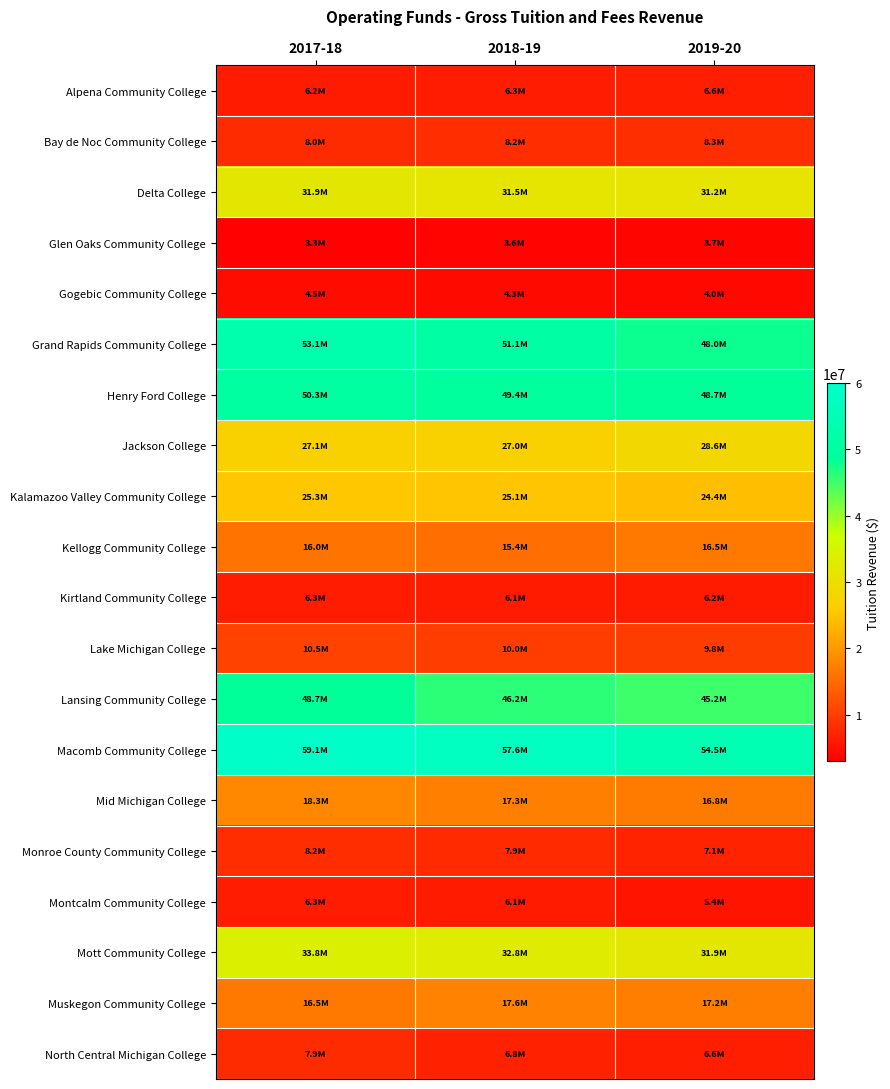

Which category has the highest value across all series?

2017-18